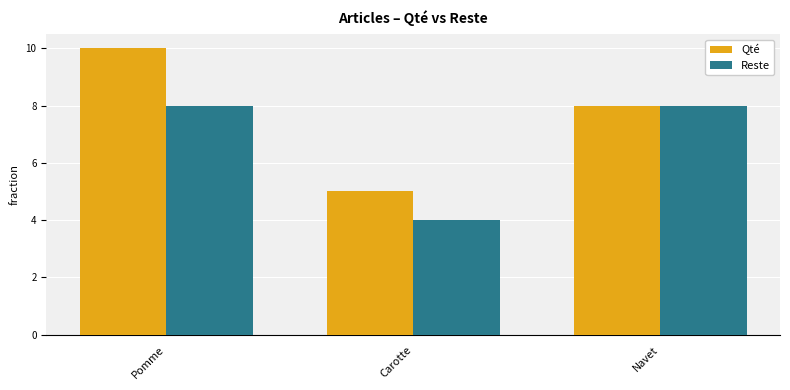

At which category is the sum across all series the highest?

Pomme